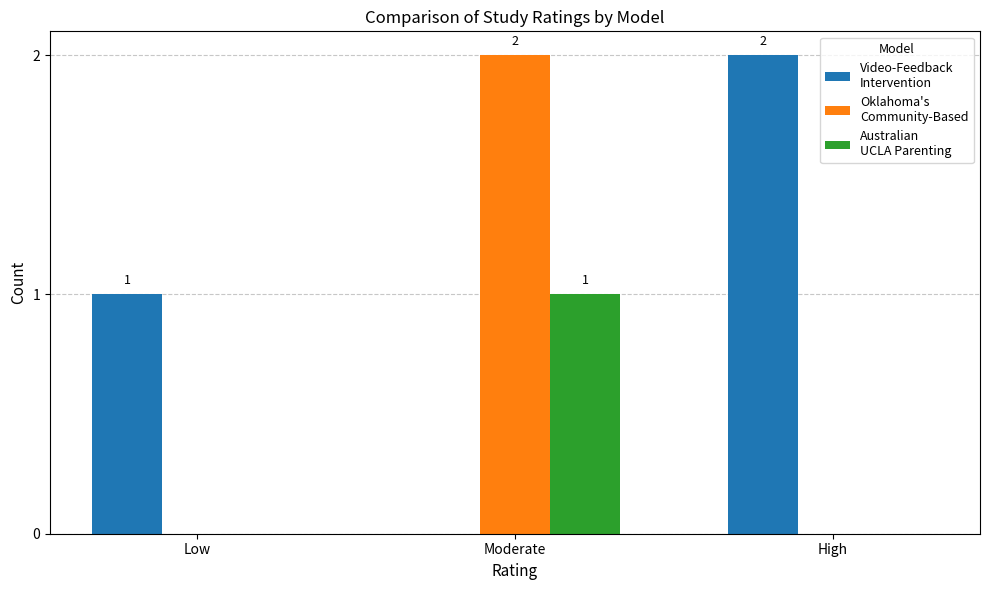

At which category is the sum across all series the highest?

Moderate